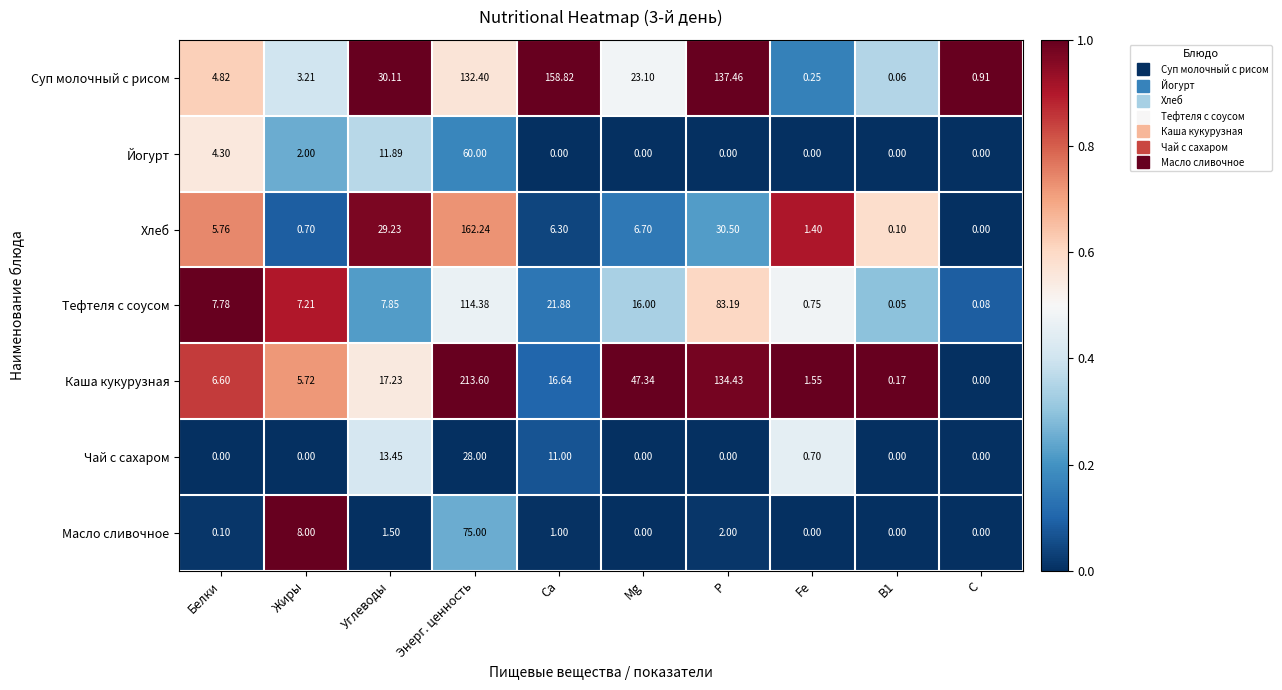

Where does the Каша кукурузная series first go above 16?

Углеводы